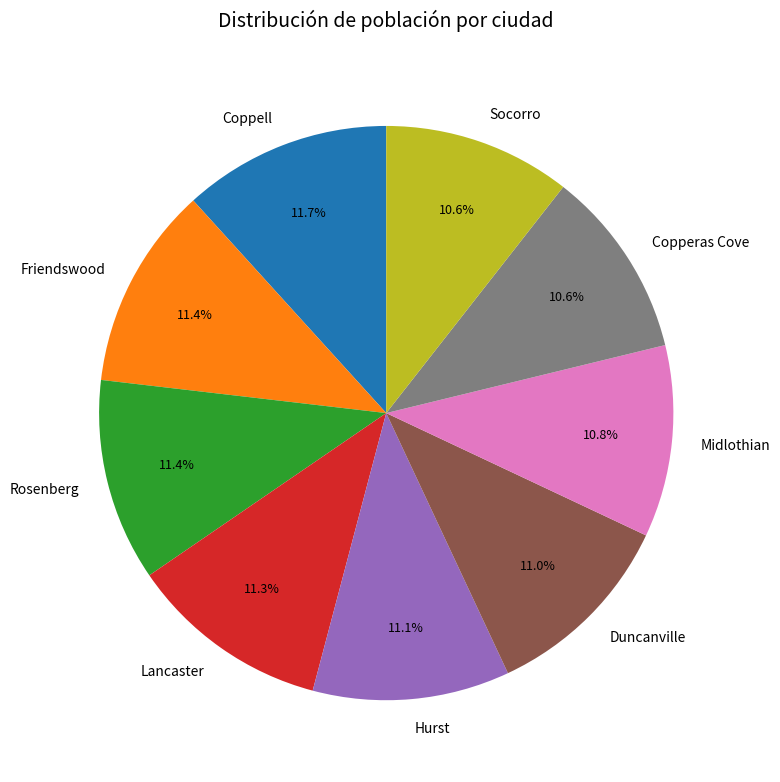

Is there any slice that represents more than half of the pie?

No